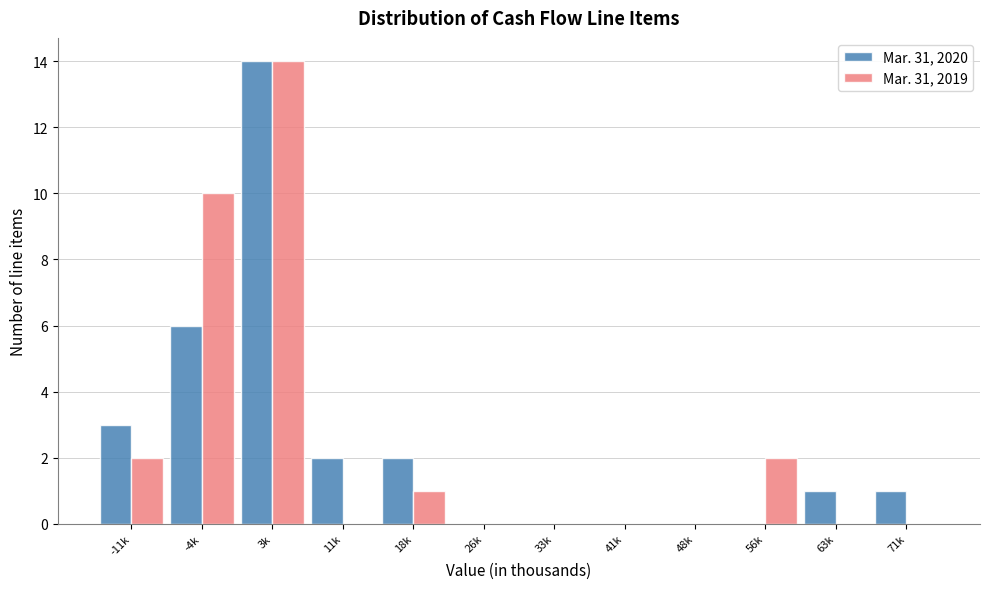

Reading right to left, what are all the values shown in this chart?

Mar. 31, 2020: 71k=1	63k=1	56k=0	48k=0	41k=0	33k=0	26k=0	18k=2	11k=2	3k=14	-4k=6	-11k=3
Mar. 31, 2019: 71k=0	63k=0	56k=2	48k=0	41k=0	33k=0	26k=0	18k=1	11k=0	3k=14	-4k=10	-11k=2